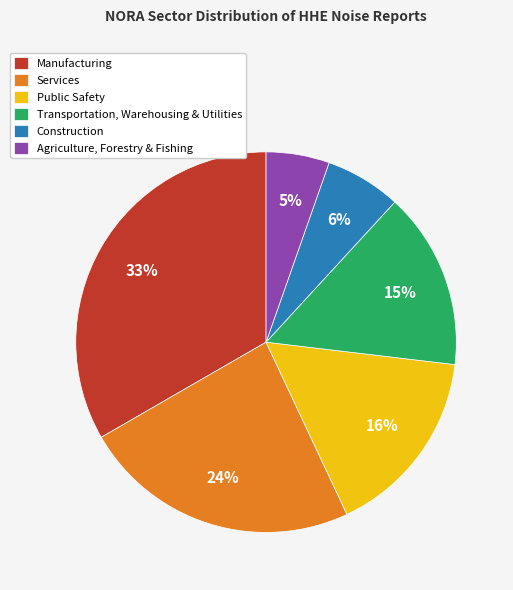

To the nearest percent, what is the difference between the Agriculture, Forestry & Fishing and Public Safety slice percentages?

11%